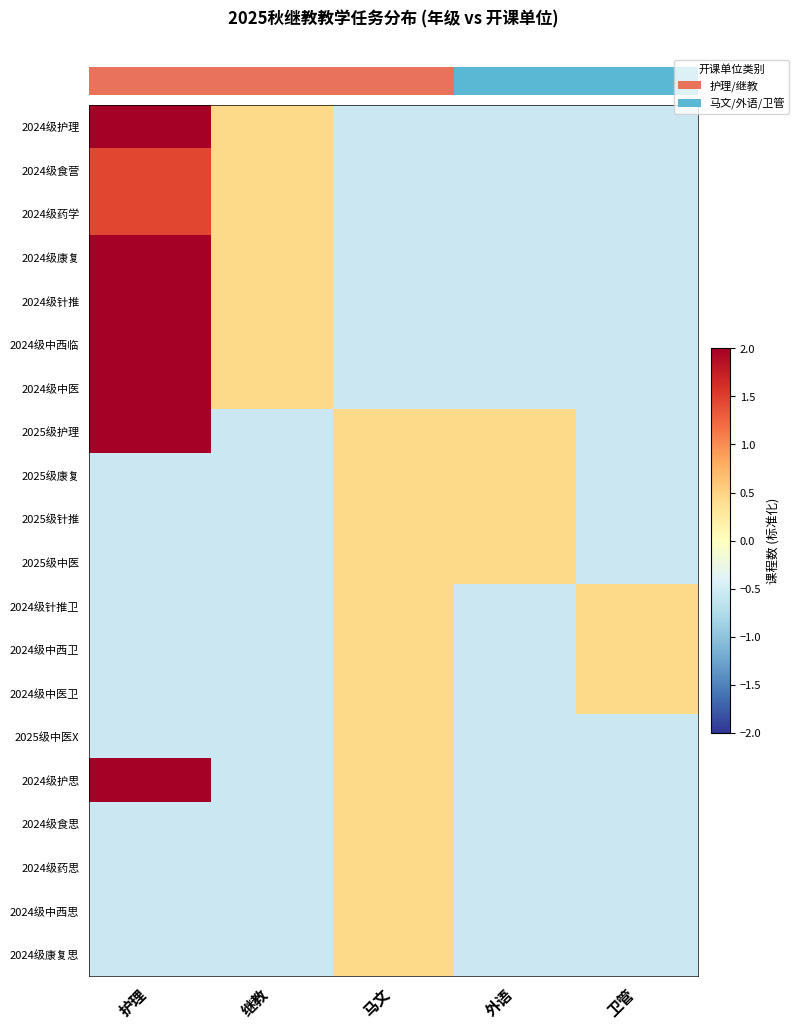

What is the smallest value displayed?

-0.6